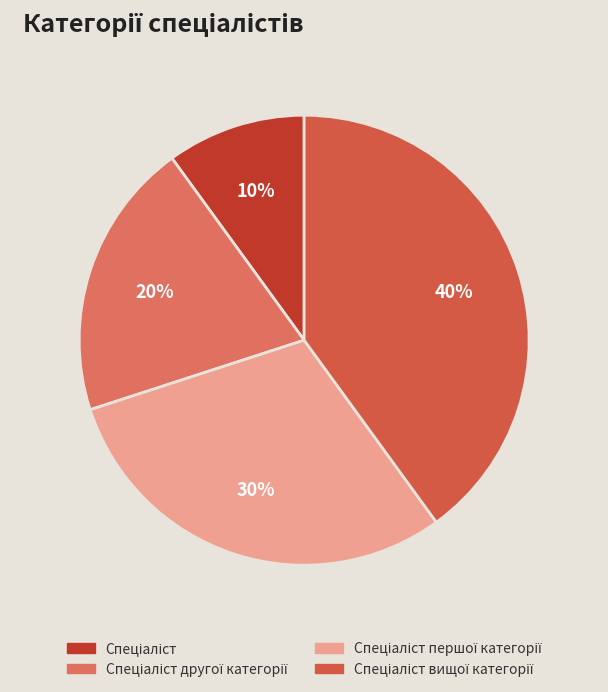

To the nearest percent, what is the difference between the largest and smallest slice percentages?

30%